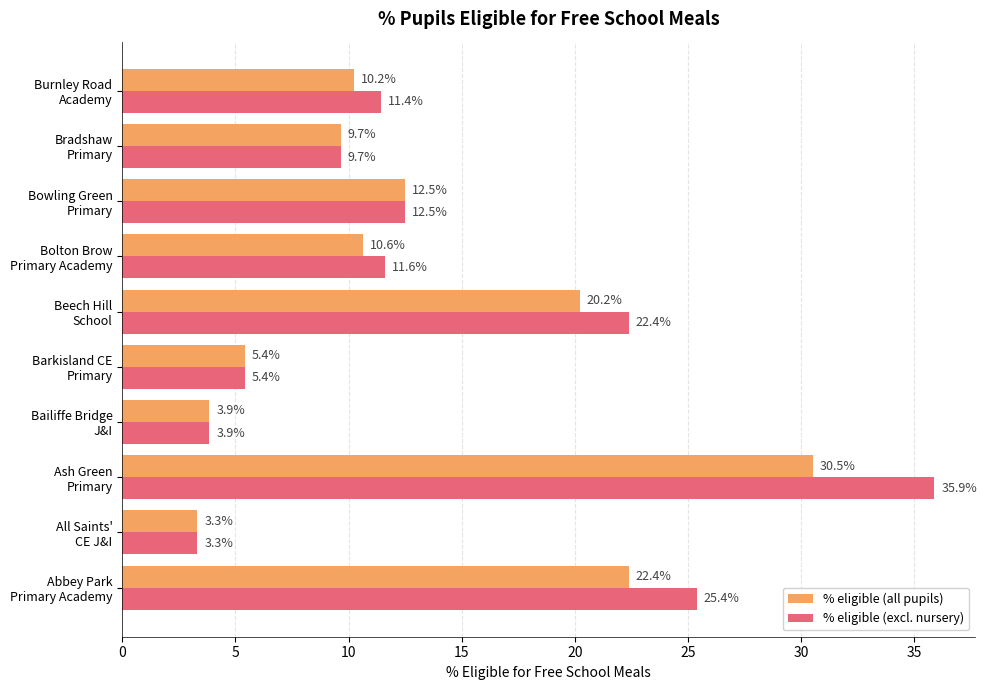

What is the lowest value of the % eligible (excl. nursery) series?

3.3